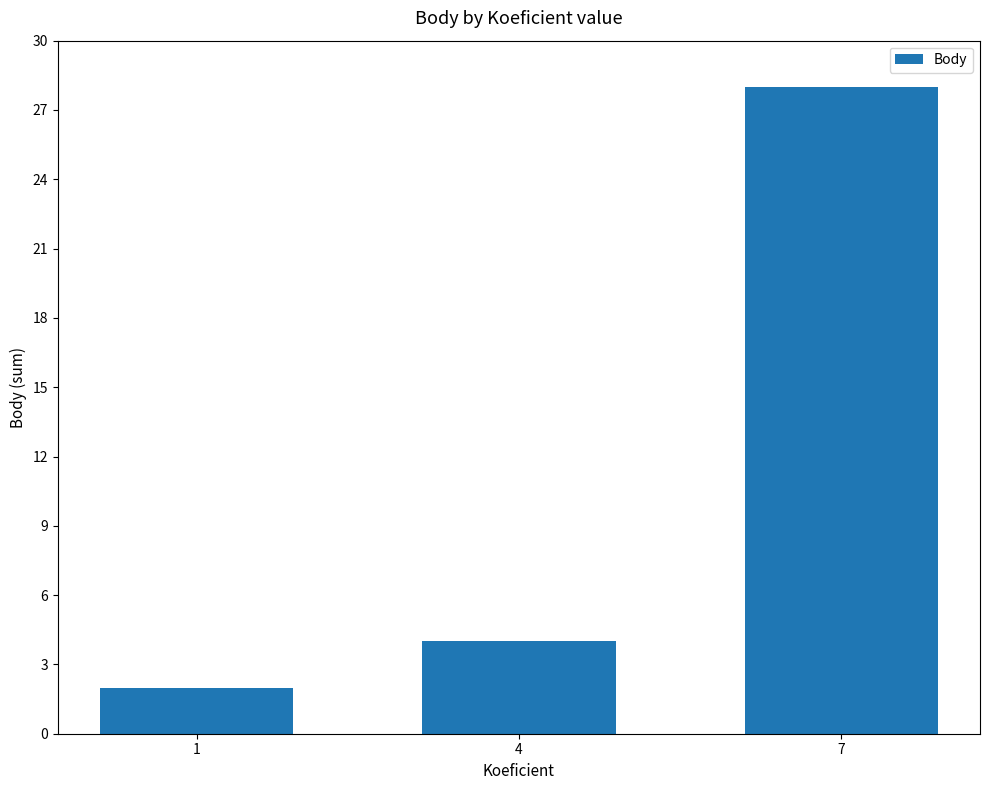

What is the value of the 1st bar from the left?

2